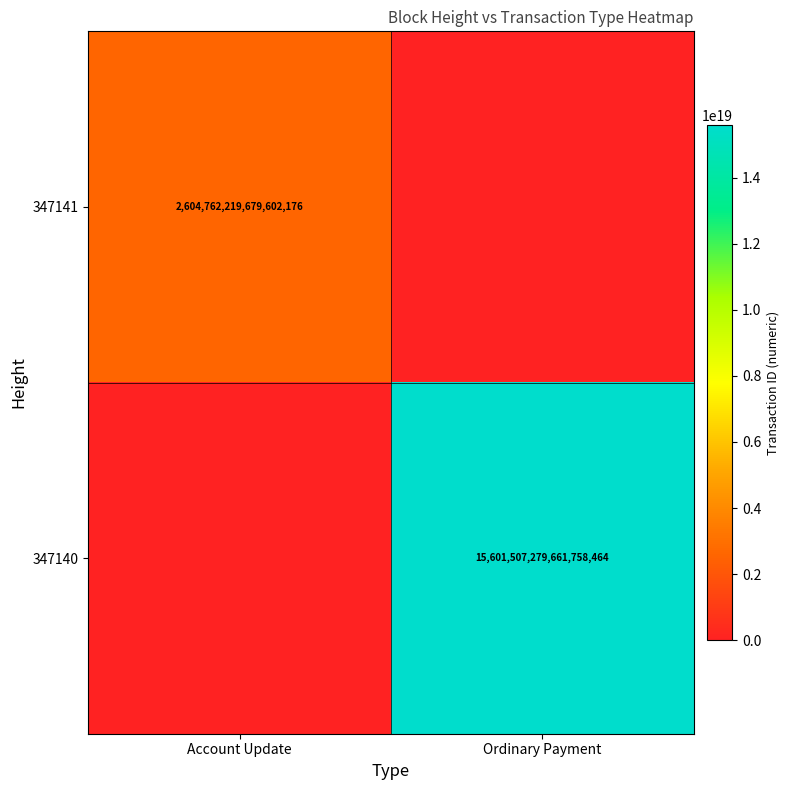

Is it true that 347140 equals 15601507279661758464 at Ordinary Payment?

True